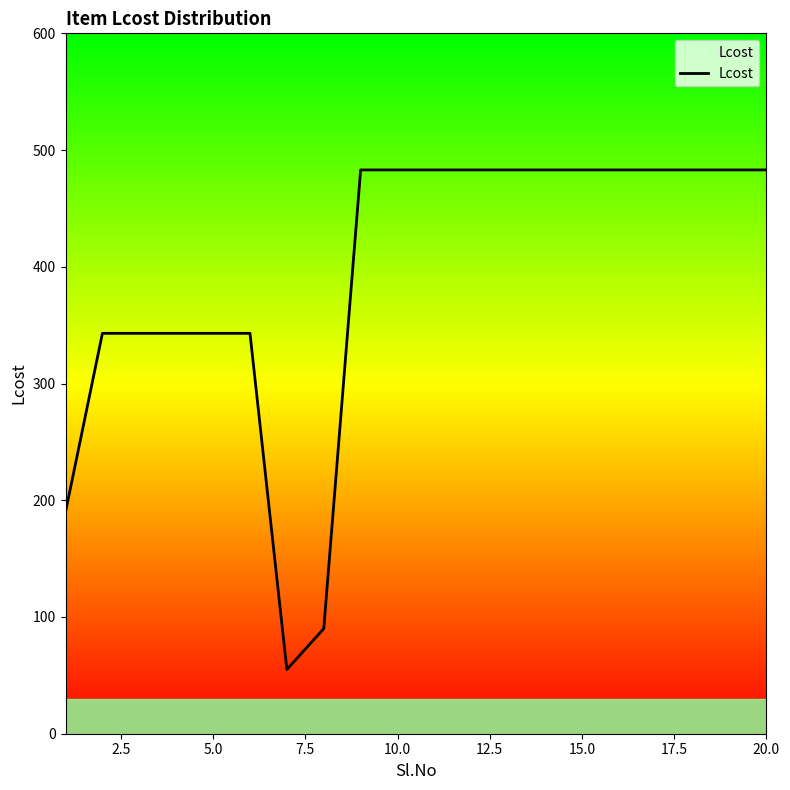

What is the maximum value shown in the chart?

483